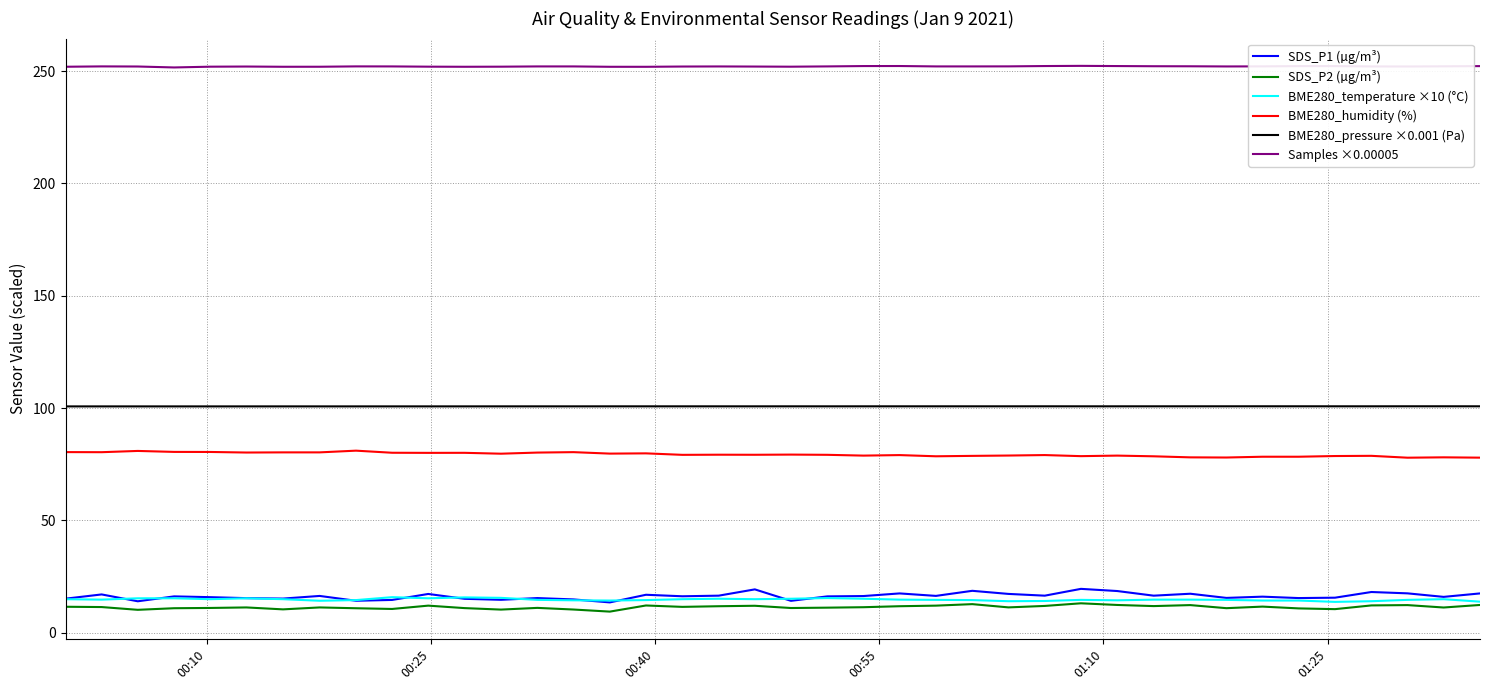

What is the smallest value displayed?

9.4